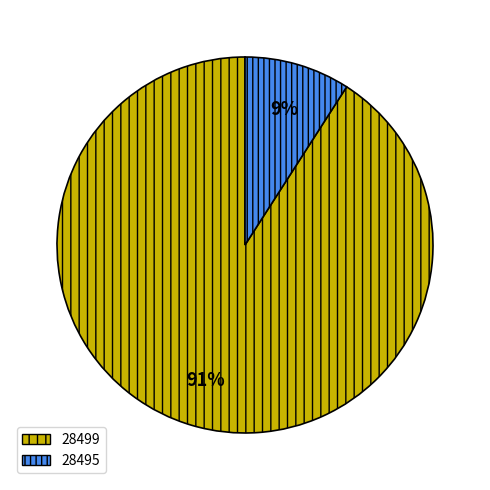

To the nearest percent, what portion does 28495 represent?

9%